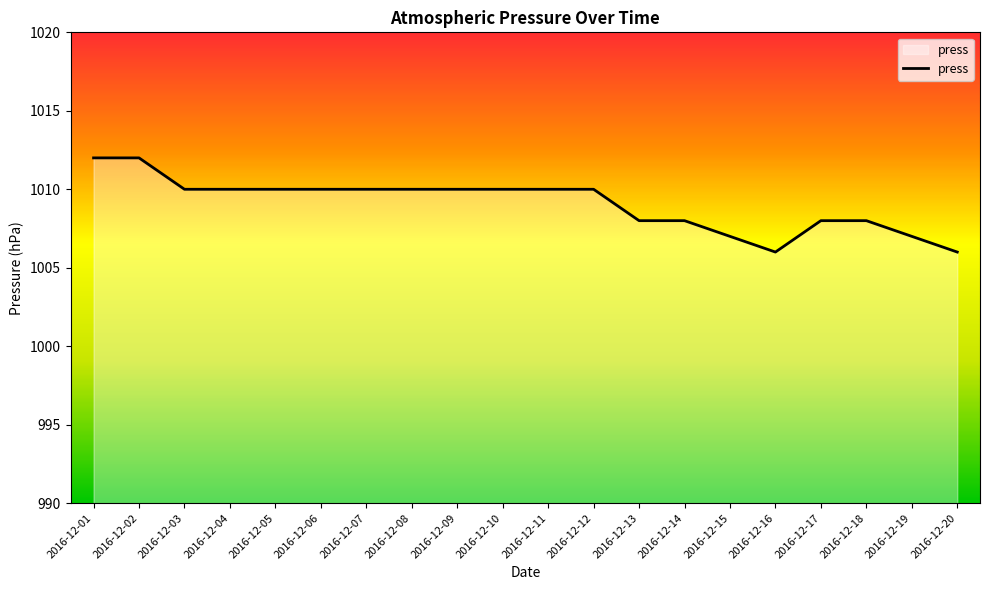

The chart shows a value of 1811 at 2016-12-15. True or false?

False